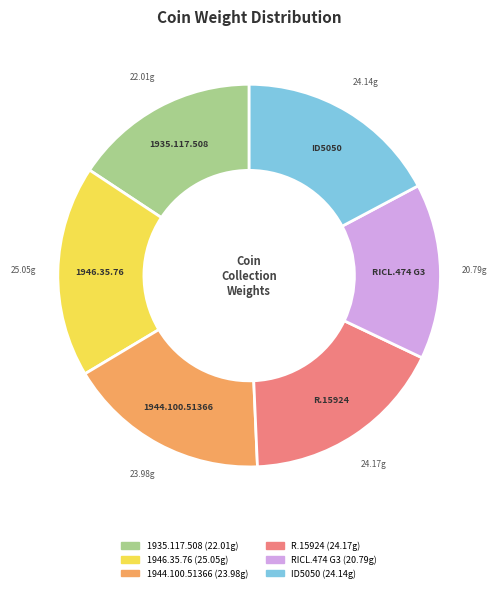

Is it true that R.15924 is 29% of the pie?

False